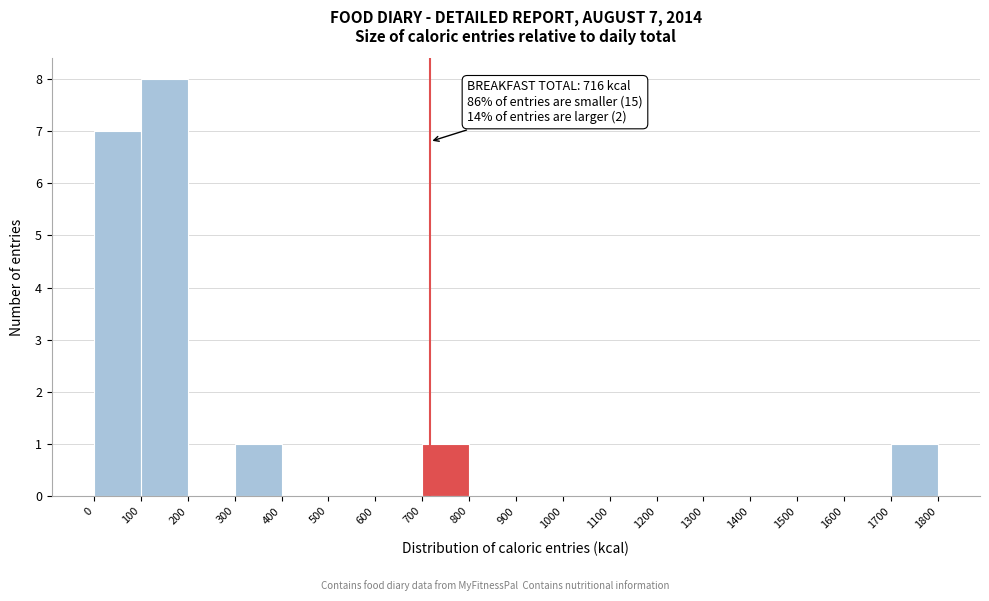

Over which range of the x-axis is the bar tallest?

100 to 200